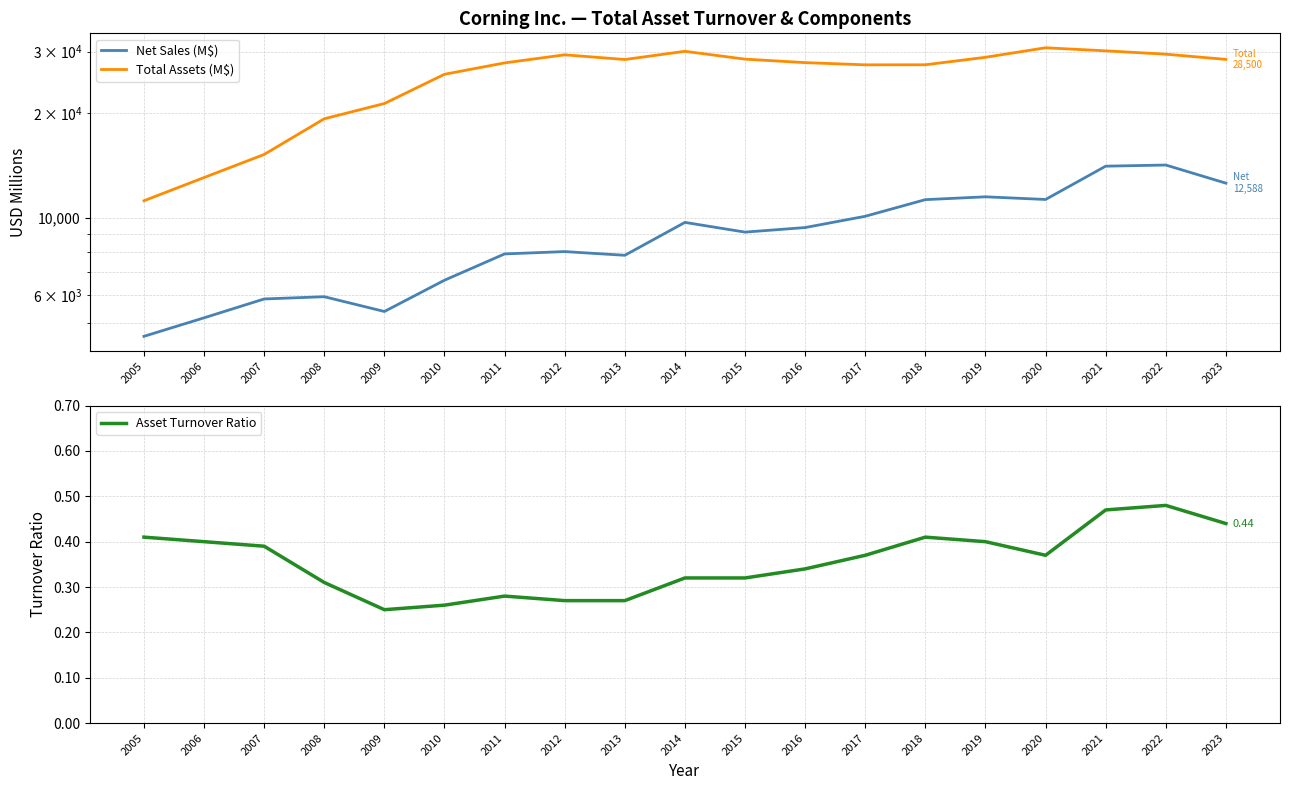

Where is the first local minimum for Net Sales (M$)?

2009